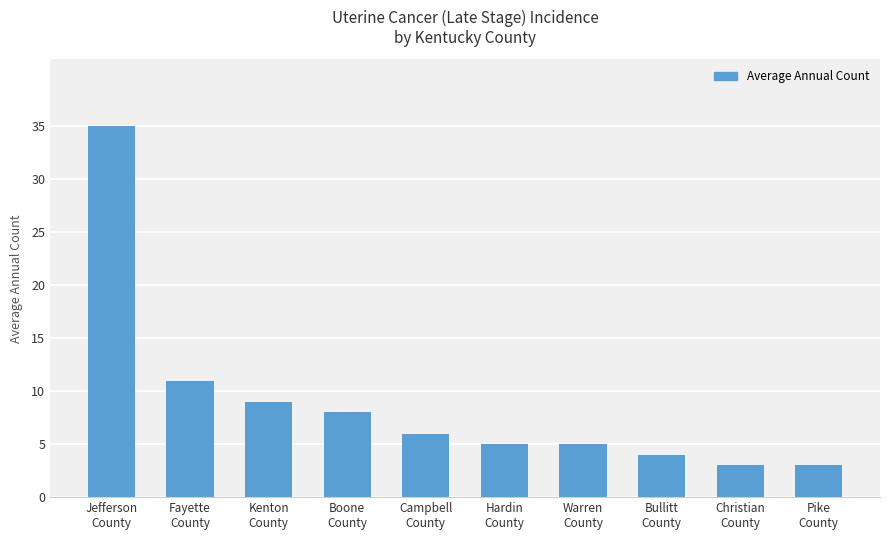

Are the bars horizontal?

No